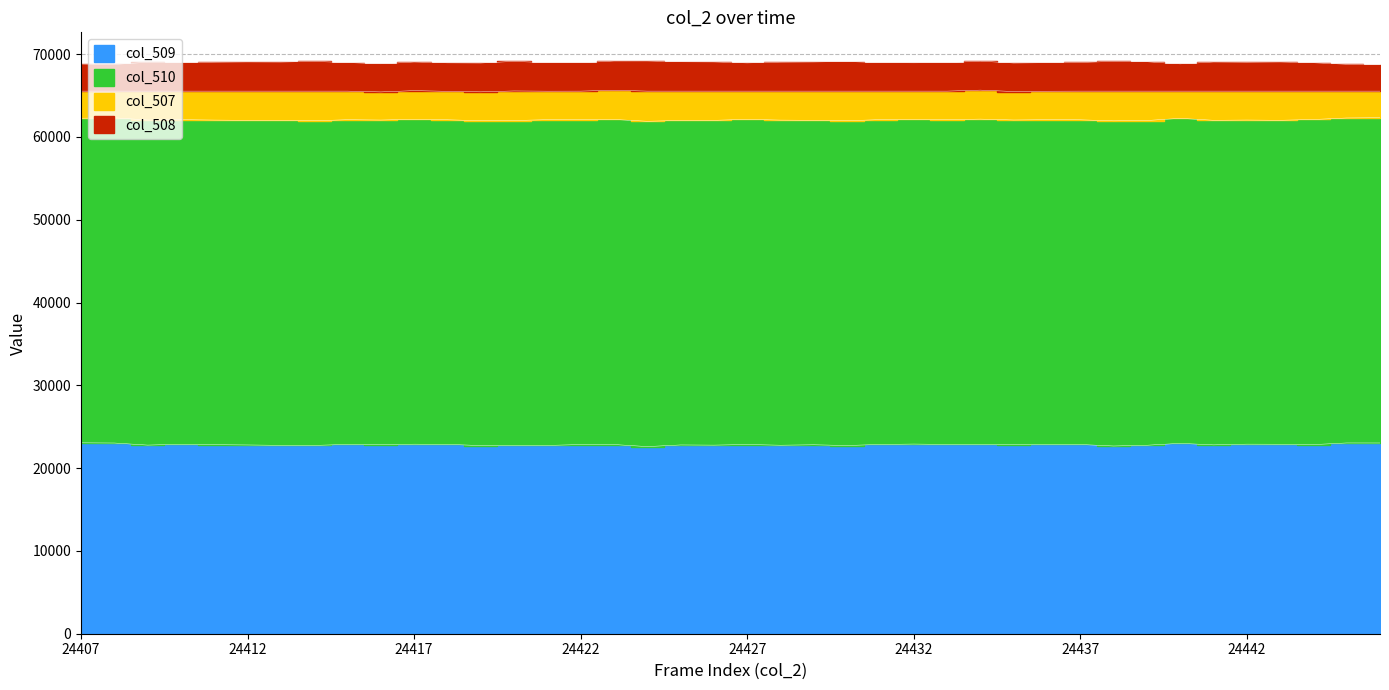

Count the number of data series in this chart.

4